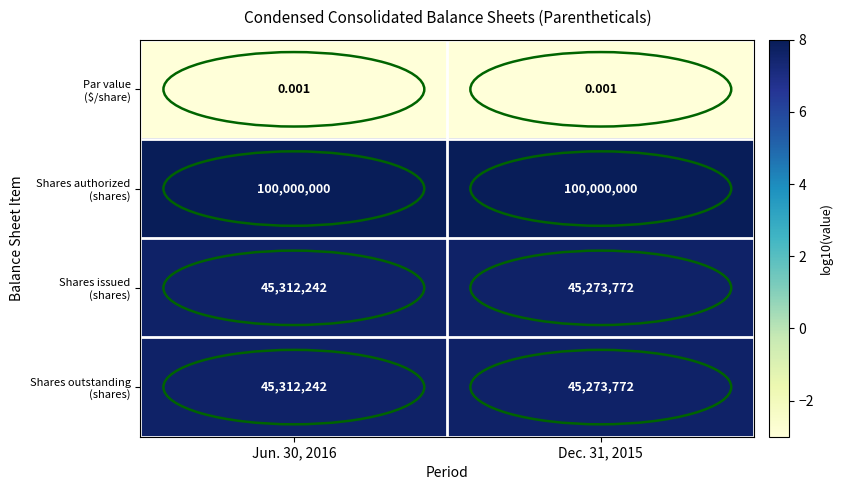

How many data points does each series have?

2